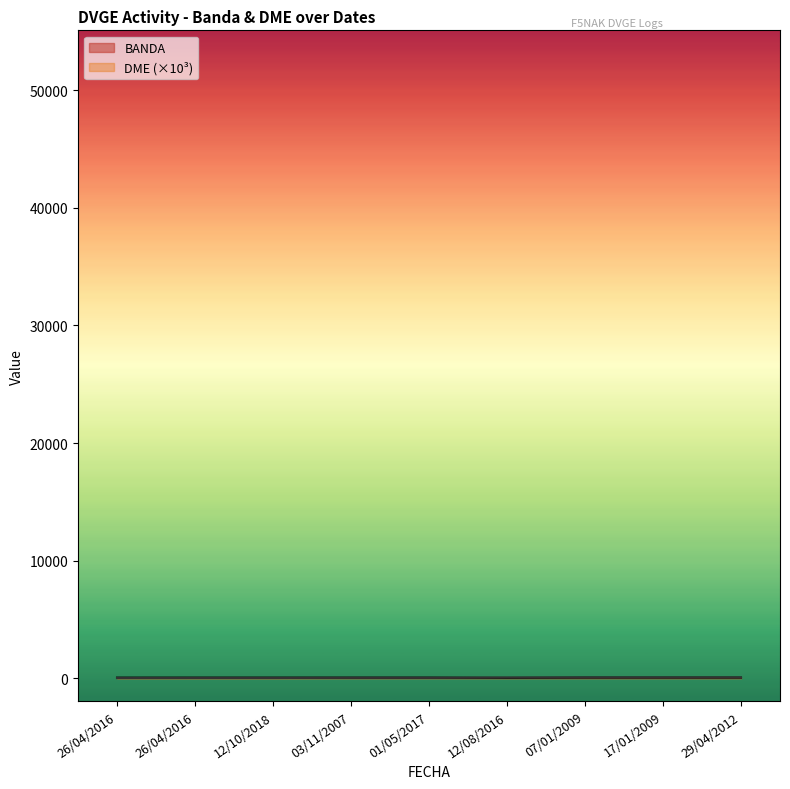

Reading right to left, extract all data points from this chart.

BANDA: 29/04/2012=40.0	17/01/2009=40.0	07/01/2009=40.0	12/08/2016=20.0	01/05/2017=40.0	03/11/2007=40.0	12/10/2018=40.0	26/04/2016=40.0	26/04/2016=40.0
DME: 29/04/2012=50.1	17/01/2009=46.2	07/01/2009=46.2	12/08/2016=46.1	01/05/2017=22.1	03/11/2007=22.1	12/10/2018=8.3	26/04/2016=8.0	26/04/2016=2.0